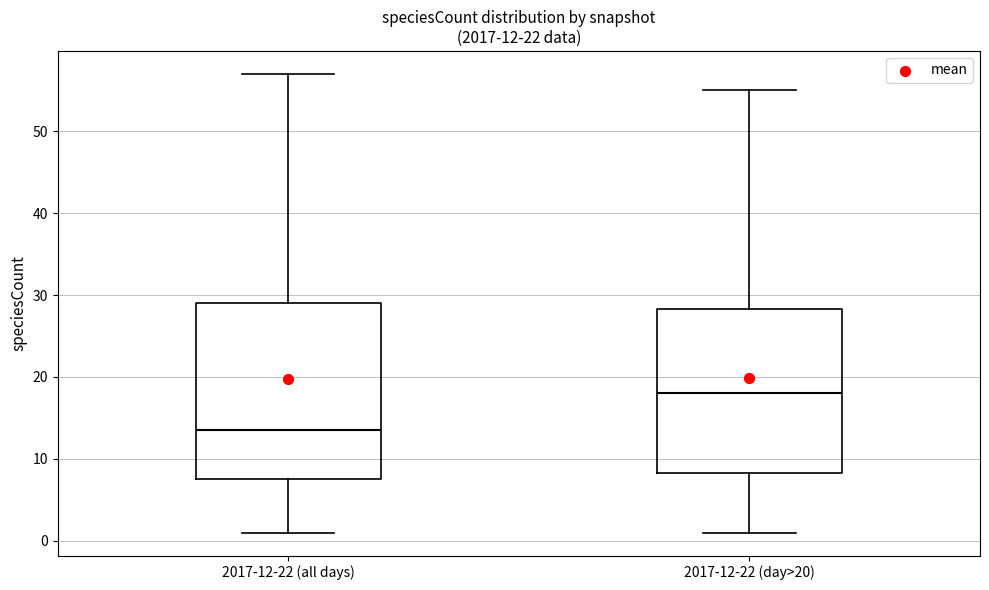

Comparing the boxes themselves (not the whiskers), which one is the tallest?

2017-12-22 (all days)